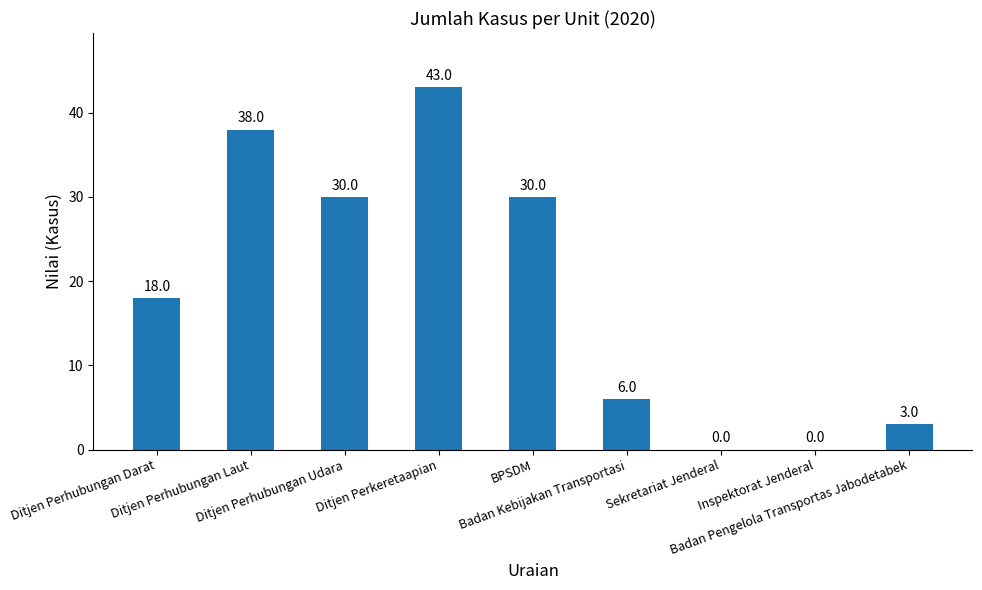

What is the sum of all values?

168